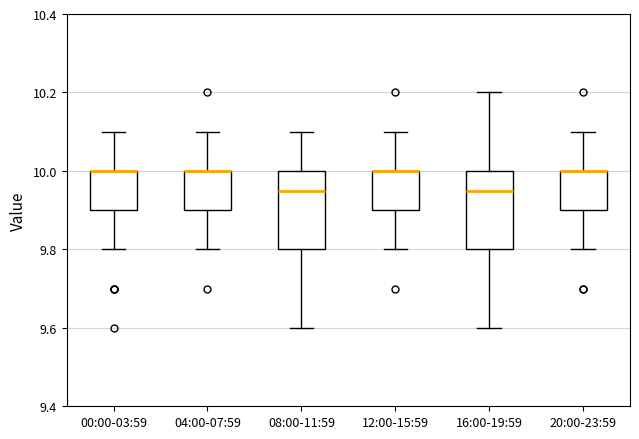

Reading left to right, transcribe this box plot: for each box, give where its median line is, the range the box spans, and where its two whiskers end, as read against the y-axis. The values are not printed on the chart, so give them approximately, as read against the axis.

00:00-03:59: median 10.00 (drawn on the box's upper edge), box 9.90 to 10.00, whiskers 9.80 to 10.10
04:00-07:59: median 10.00 (drawn on the box's upper edge), box 9.90 to 10.00, whiskers 9.80 to 10.10
08:00-11:59: median 9.96, box 9.80 to 10.00, whiskers 9.60 to 10.10
12:00-15:59: median 10.00 (drawn on the box's upper edge), box 9.90 to 10.00, whiskers 9.80 to 10.10
16:00-19:59: median 9.96, box 9.80 to 10.00, whiskers 9.60 to 10.20
20:00-23:59: median 10.00 (drawn on the box's upper edge), box 9.90 to 10.00, whiskers 9.80 to 10.10